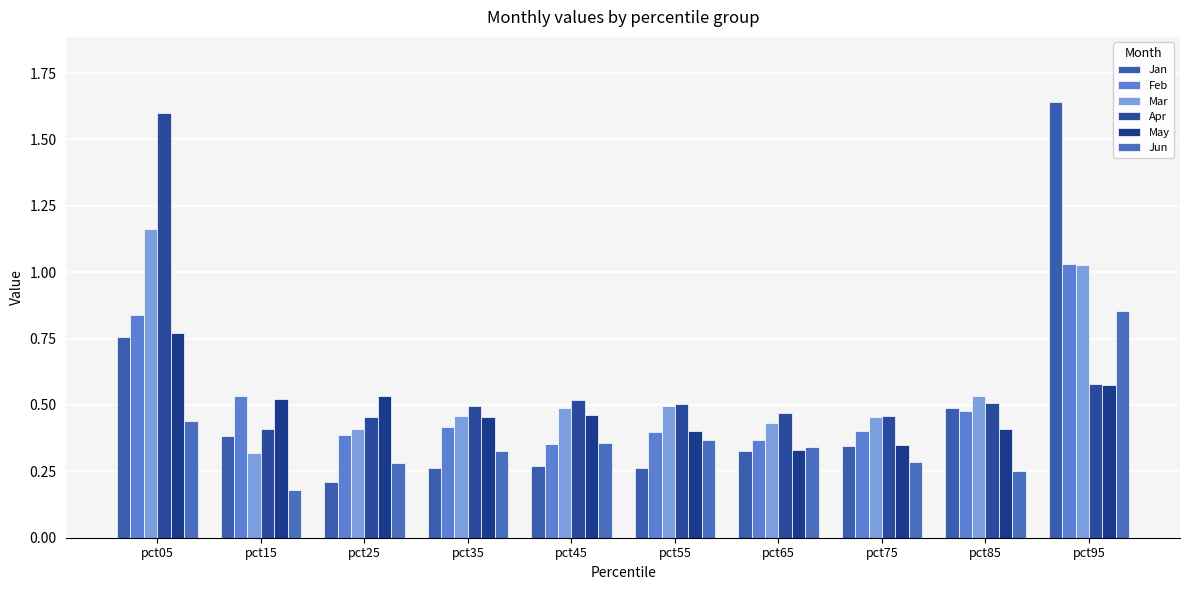

The value of Mar at pct05 is 1.2. True or false?

True